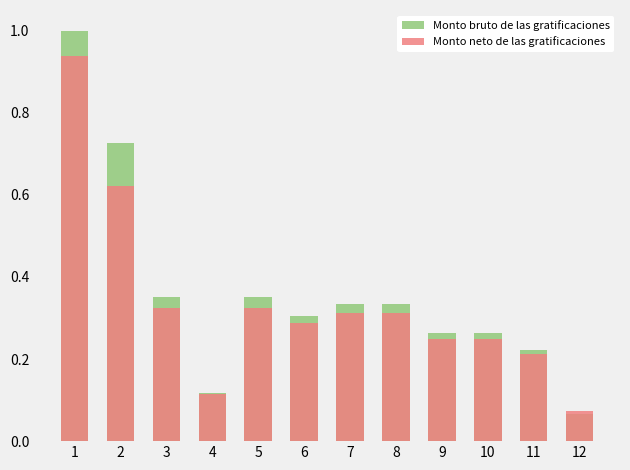

What is the approximate value of Monto bruto de las gratificaciones at 6?

0.3